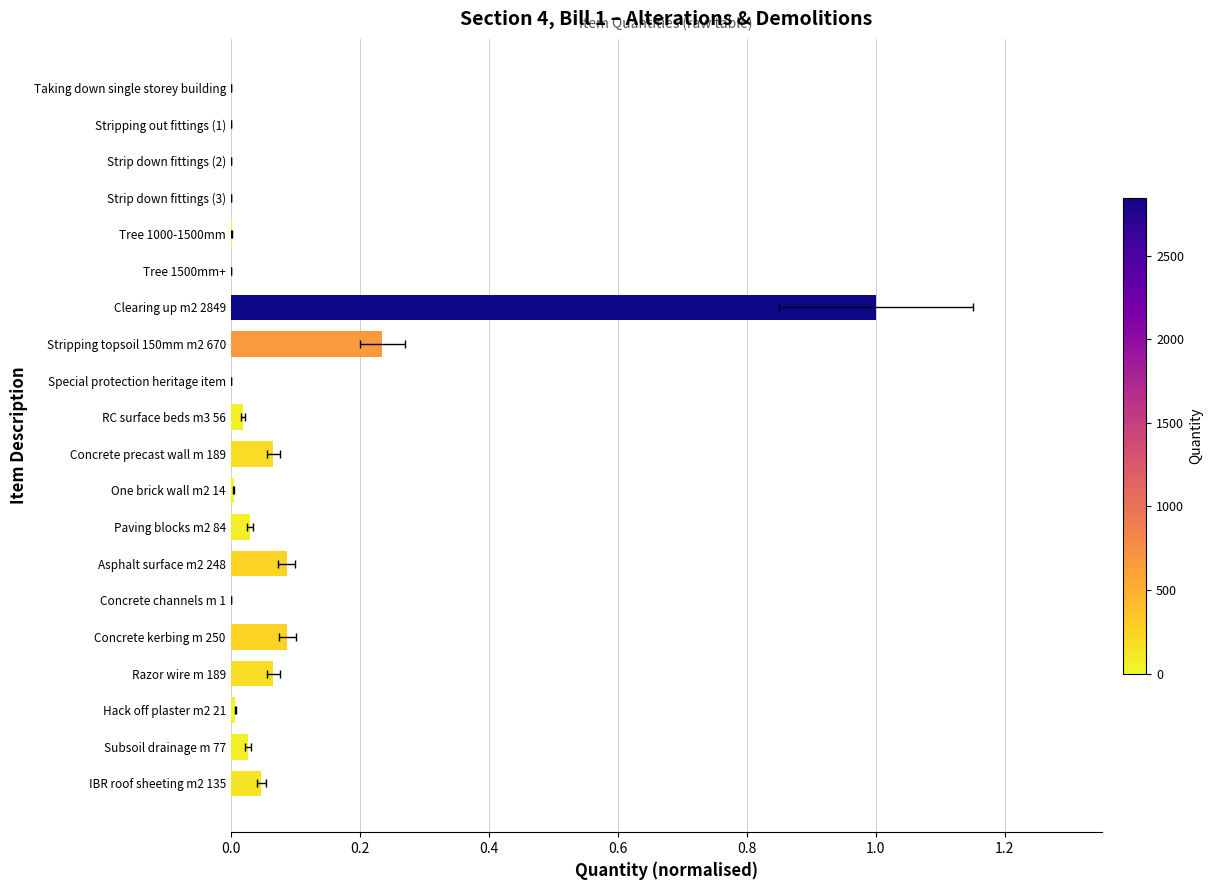

The value at Special protection heritage item is 0.0. True or false?

False